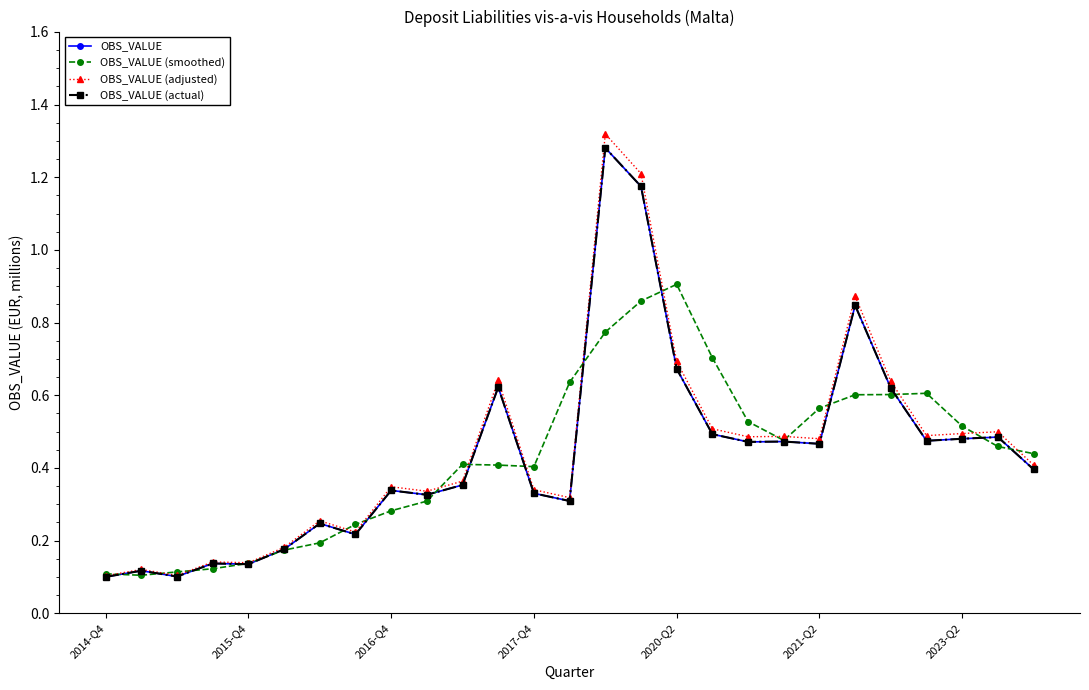

Which series has the largest range (max minus min)?

OBS_VALUE (adjusted)